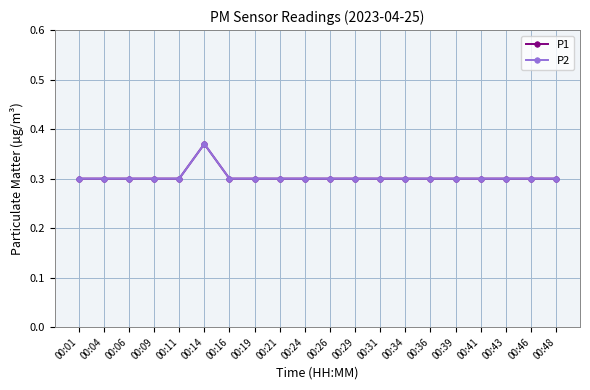

How many P1 values are between 0 and 1?

20